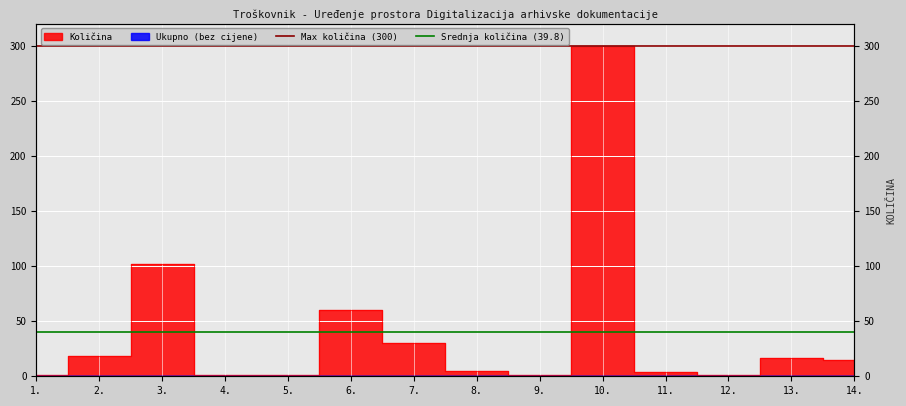

What is the average value?

39.8